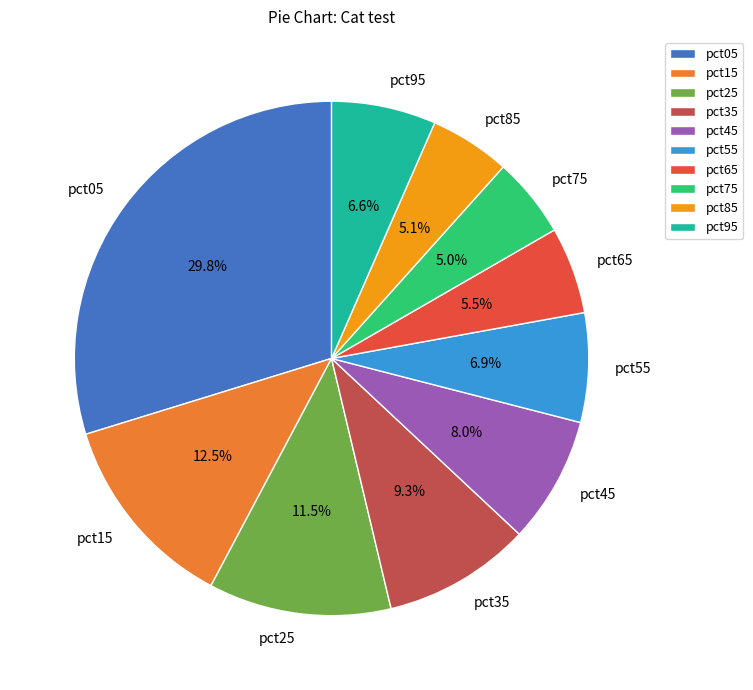

What percentage is the pct75 slice, to the nearest percent?

5%